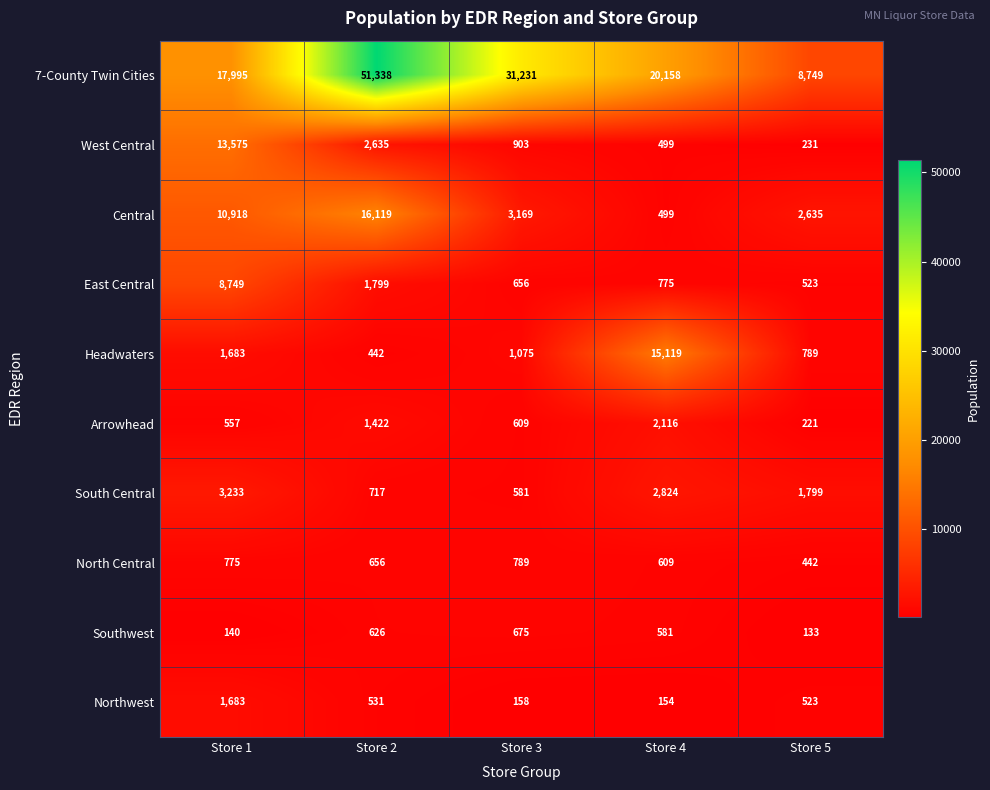

What is the total value across all series at Store 3?

39846